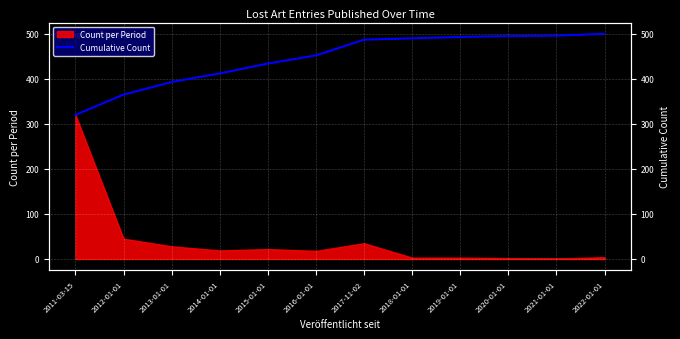

What is the change in value from 2014-01-01 to 2018-01-01?

+78